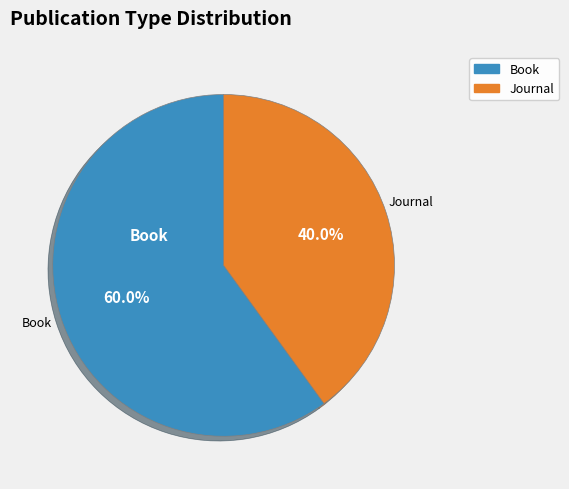

How many slices are in this pie chart?

2